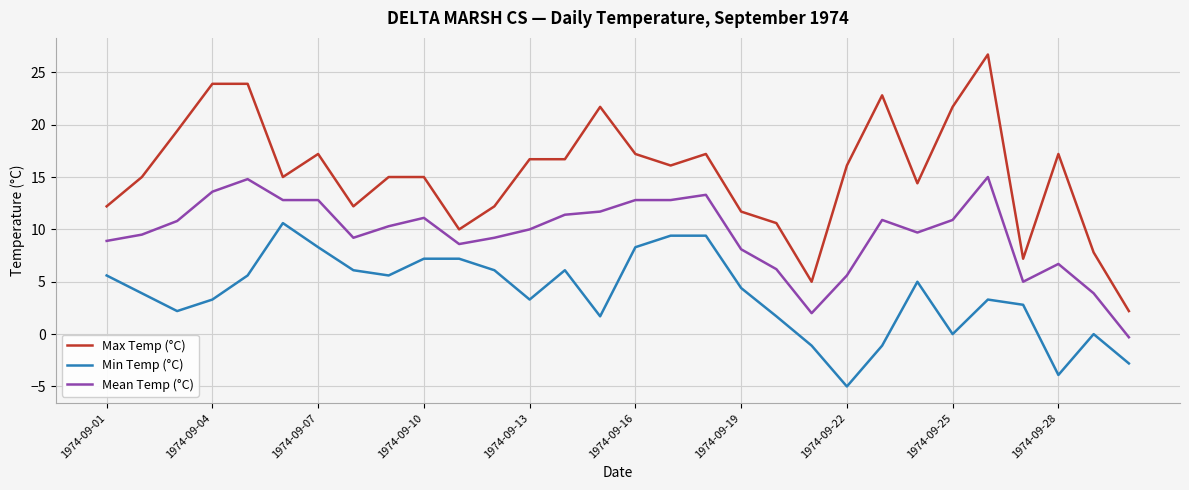

Which series has the largest total across all categories?

Max Temp (°C)